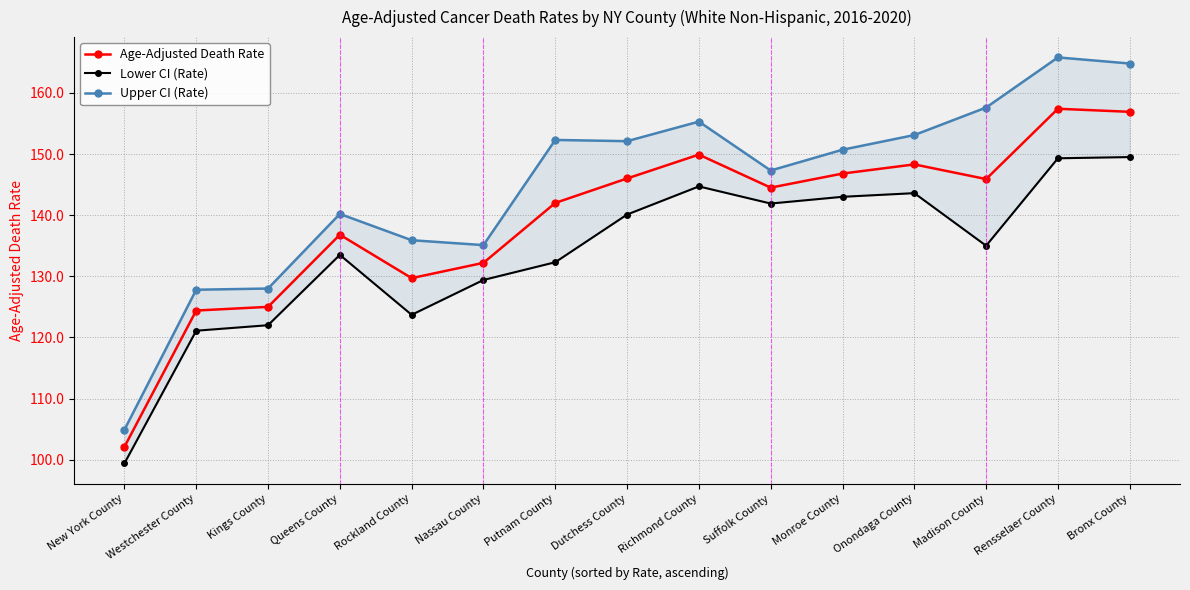

How many data points in Age-Adjusted Death Rate are above 144?

8